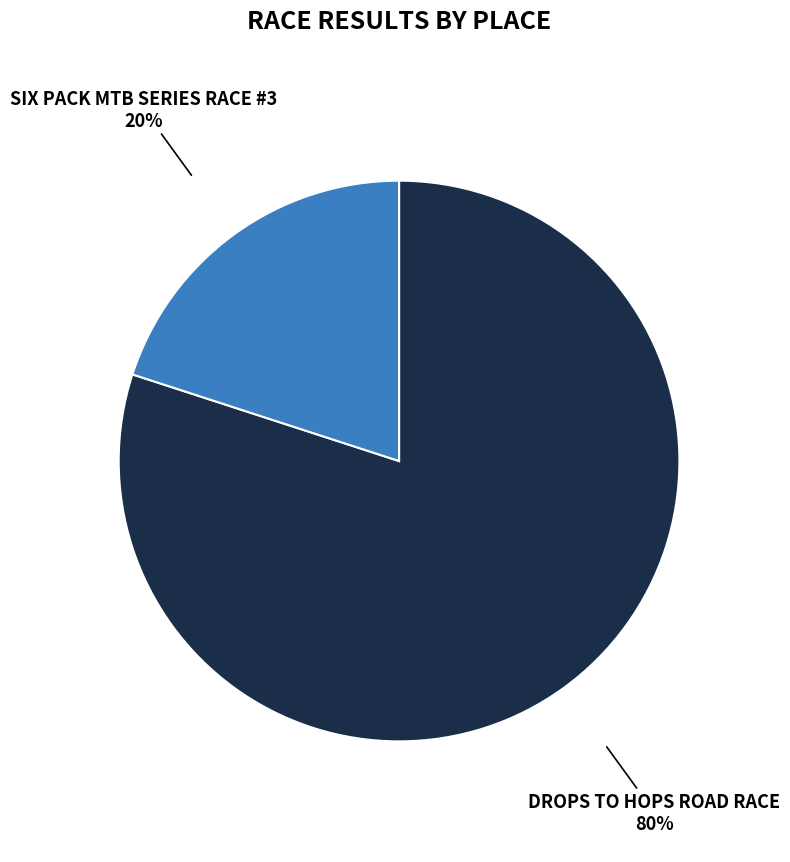

To the nearest percent, what is the average slice percentage?

50%